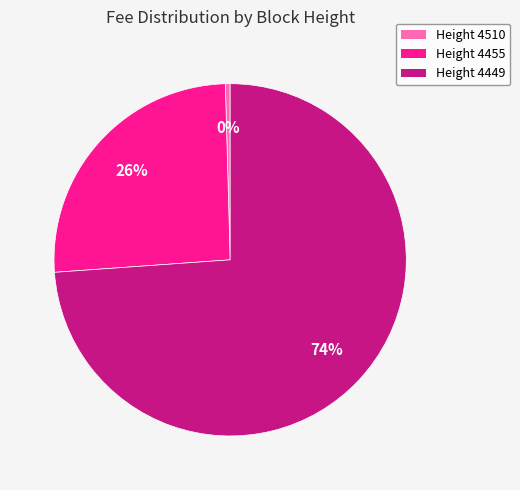

How many slices are in this pie chart?

3